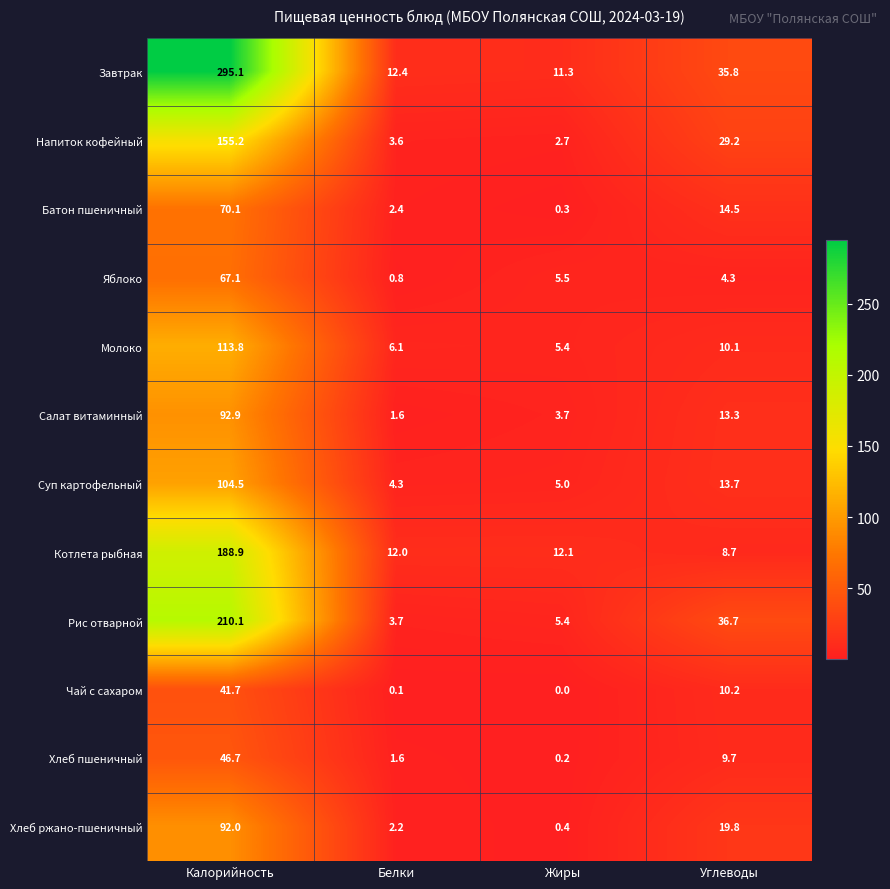

How many values in the Молоко series exceed 10?

2